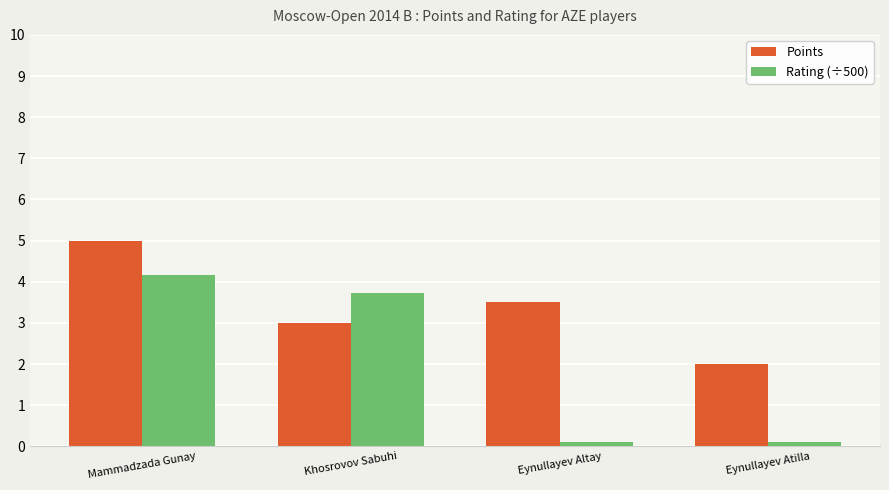

What position from the left is Khosrovov Sabuhi?

2